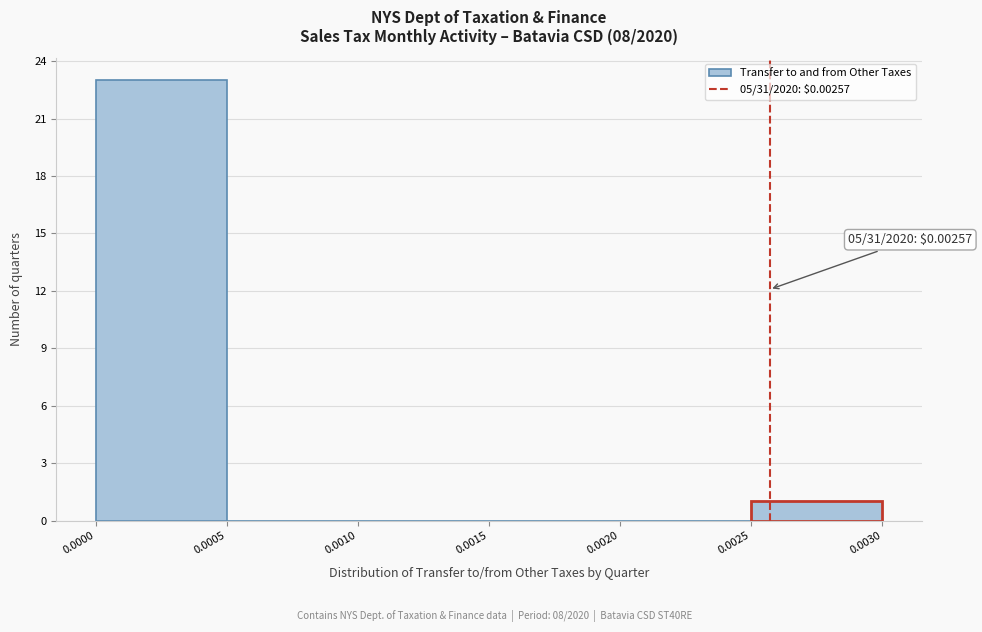

Over which range of the x-axis is the bar tallest?

0.0000 to 0.0005